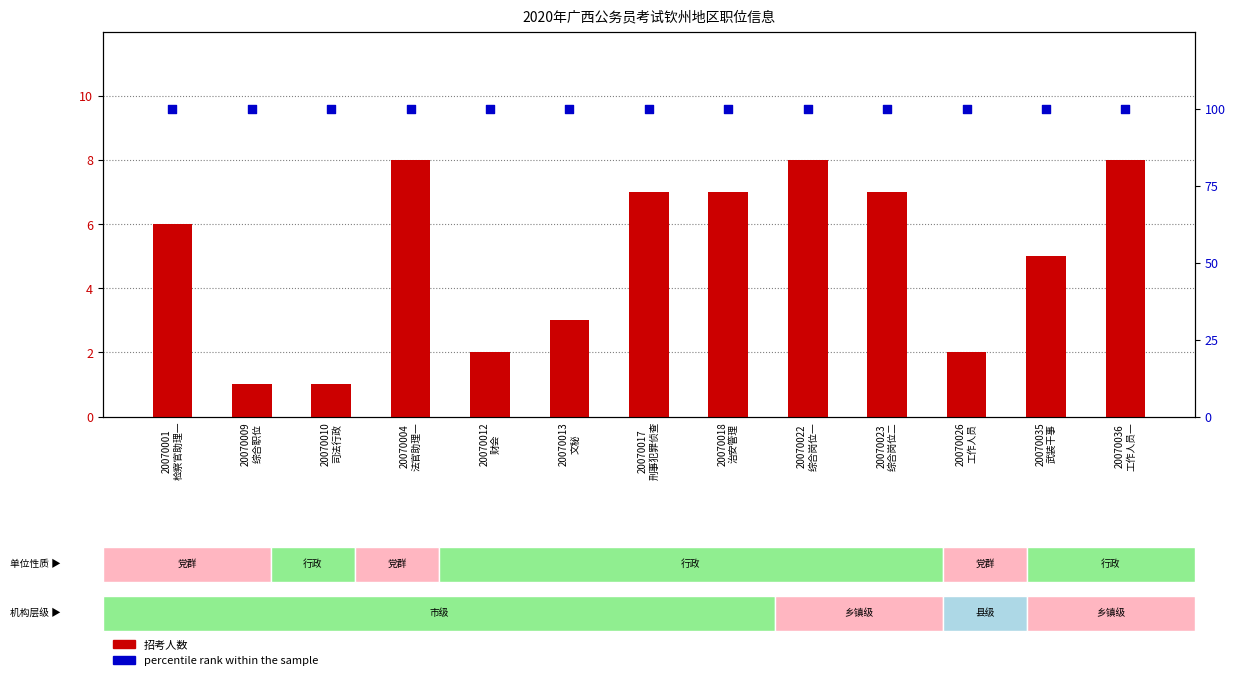

At which category is the sum across all series the highest?

20070004
法官助理一